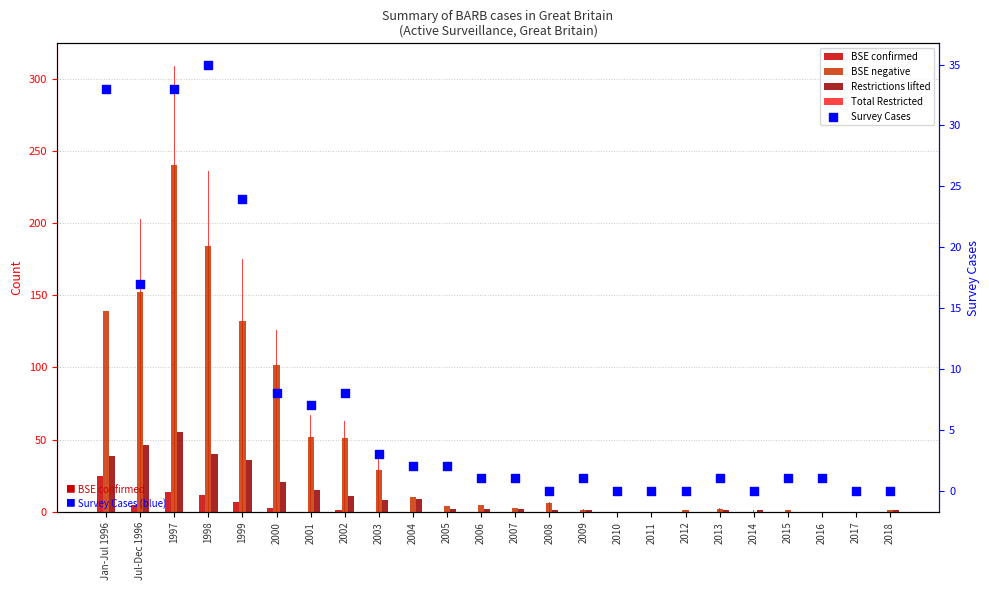

Is the value of Restrictions lifted at 2014 greater than the value of BSE confirmed at 2014?

Yes